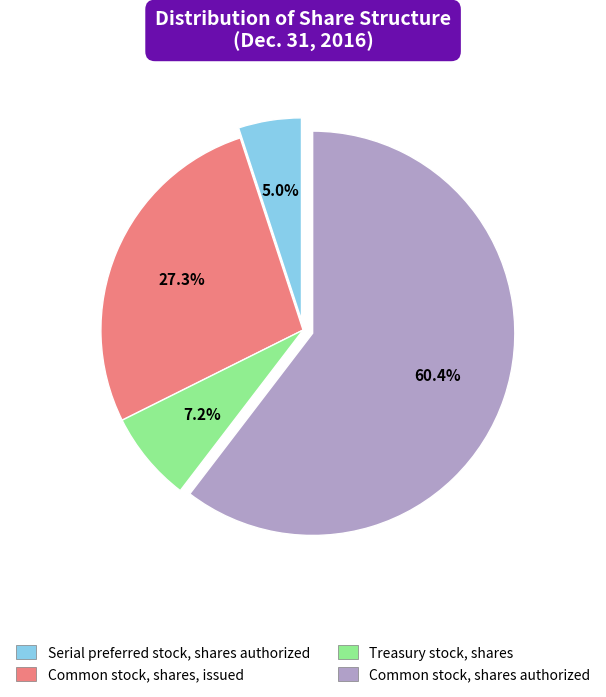

To the nearest percent, what is the difference between the Common stock, shares, issued and Treasury stock, shares slice percentages?

20%